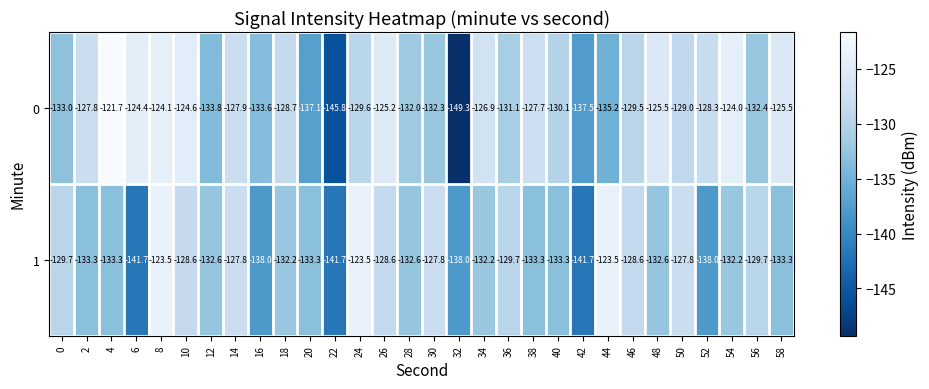

Is it true that 0 equals -132.3 at 30?

True